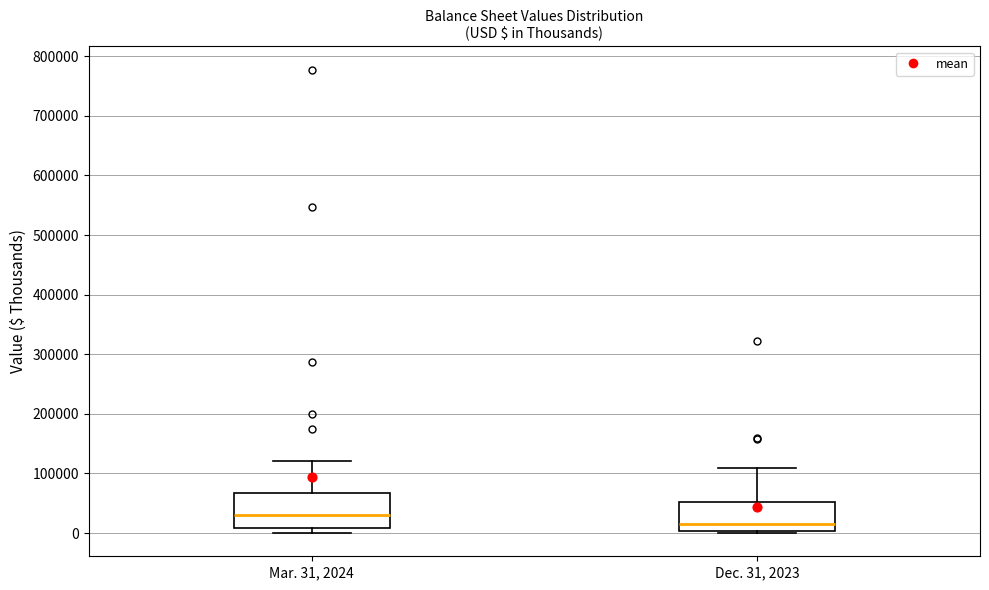

Where is the lower edge of the box for Mar. 31, 2024 on the y-axis? The values are not printed on the chart, so give them approximately, as read against the axis.

10000